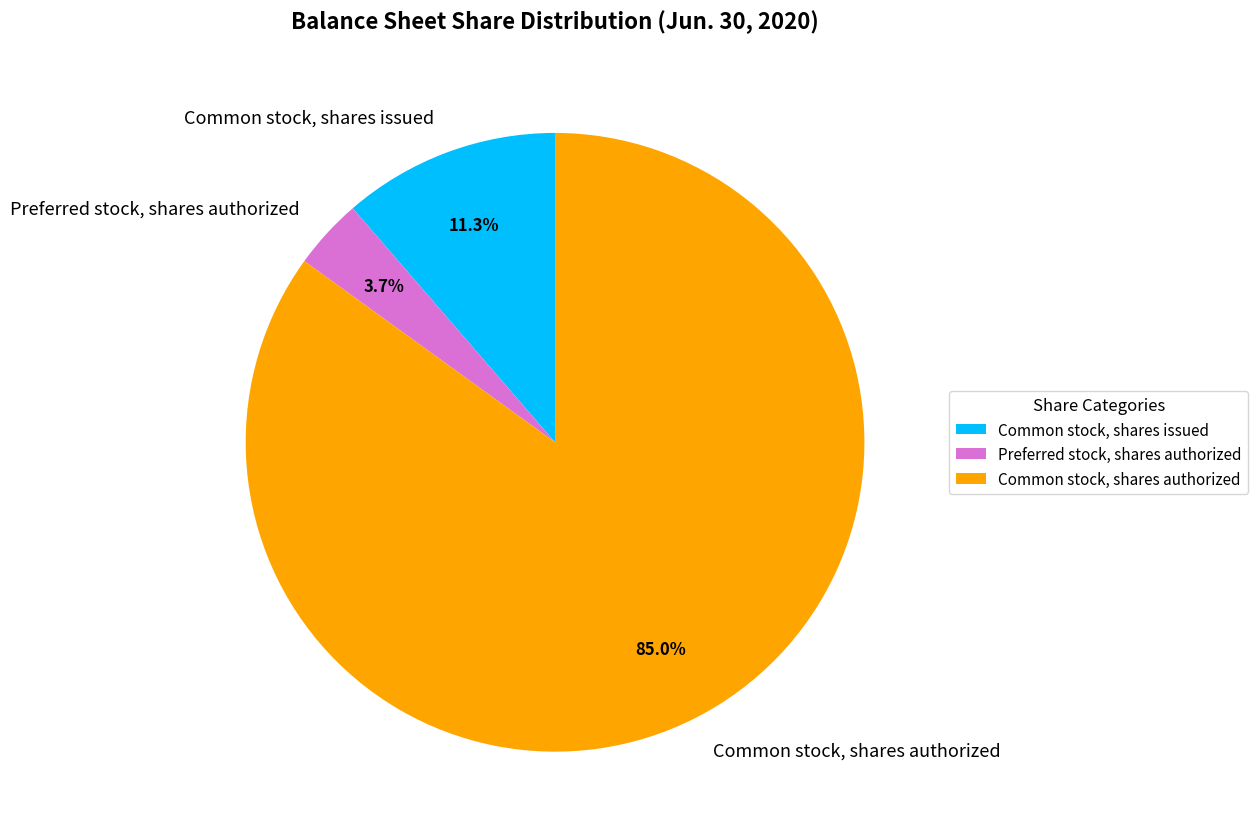

Which has a higher value, Common stock, shares authorized or Common stock, shares issued?

Common stock, shares authorized